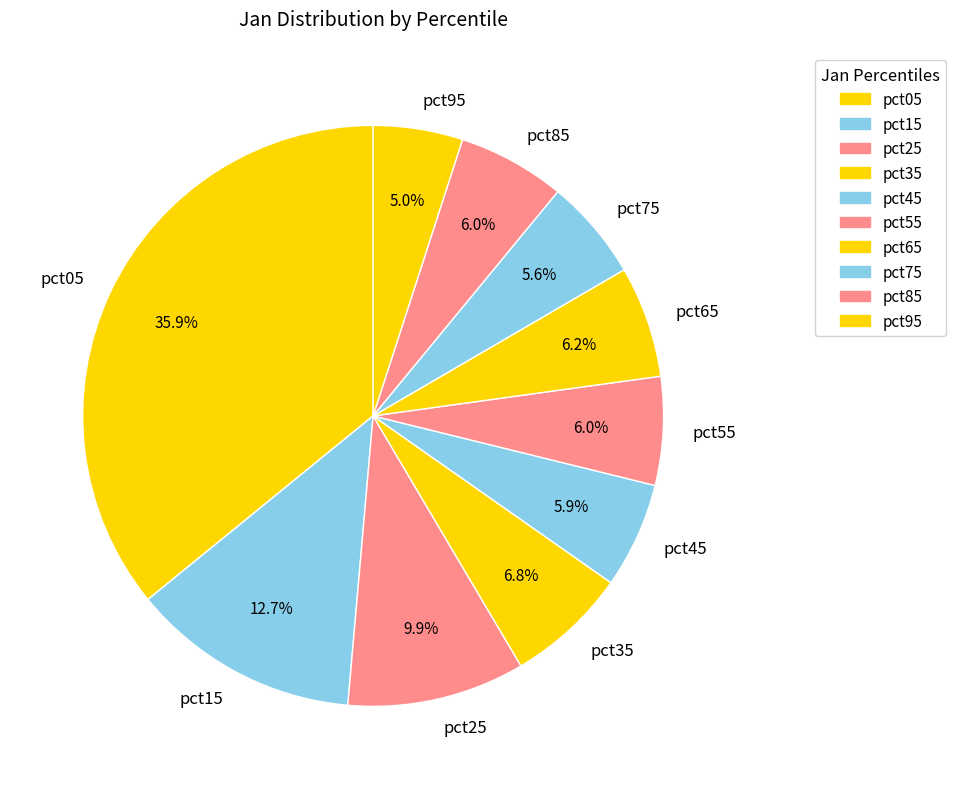

Count the number of slices in the pie.

10